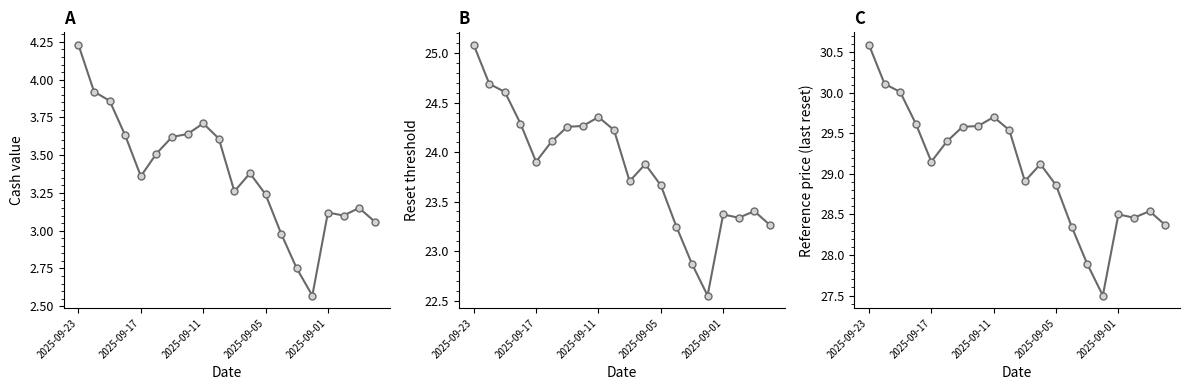

At which category does the chart reach its peak across all series?

2025-09-23